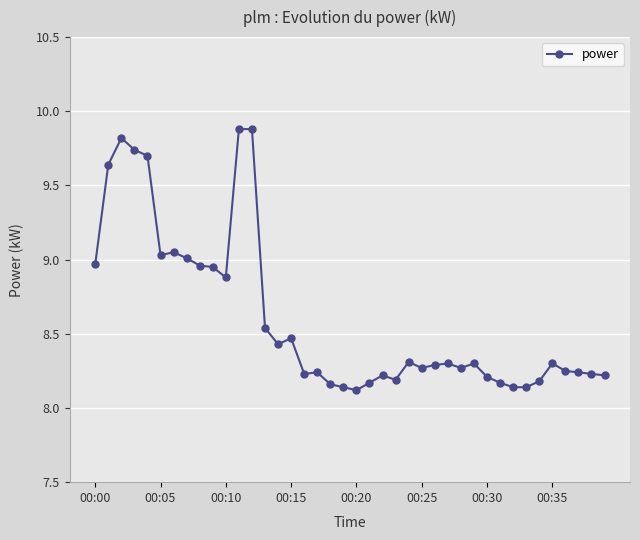

What is the greatest value displayed?

9.9